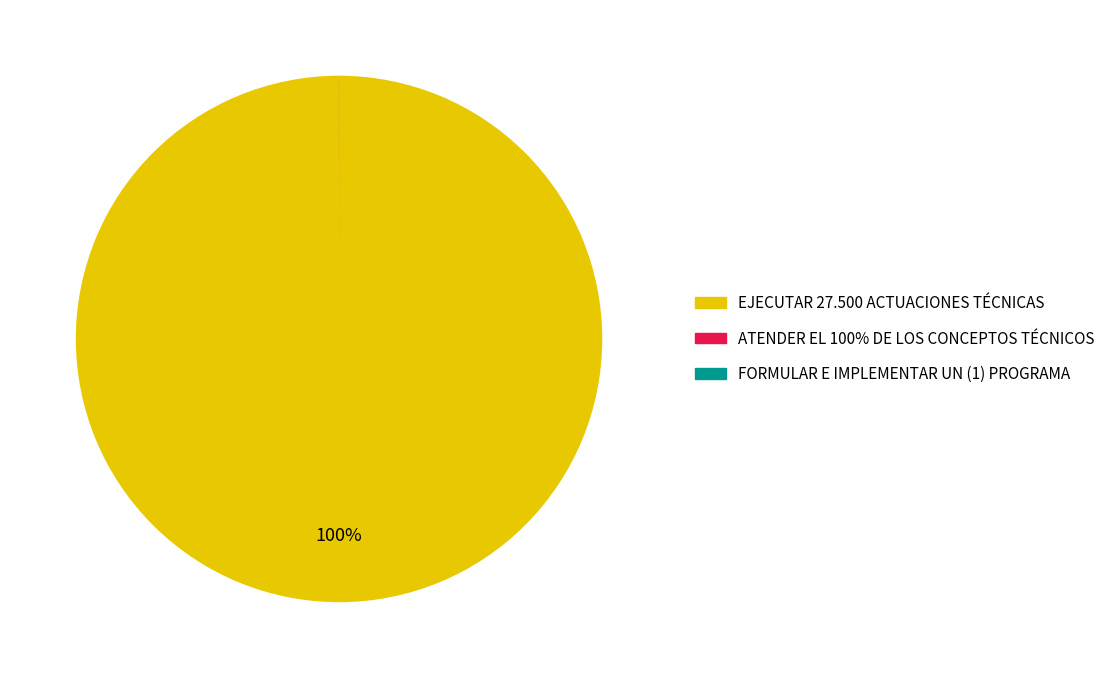

Is there a majority slice in this chart?

Yes